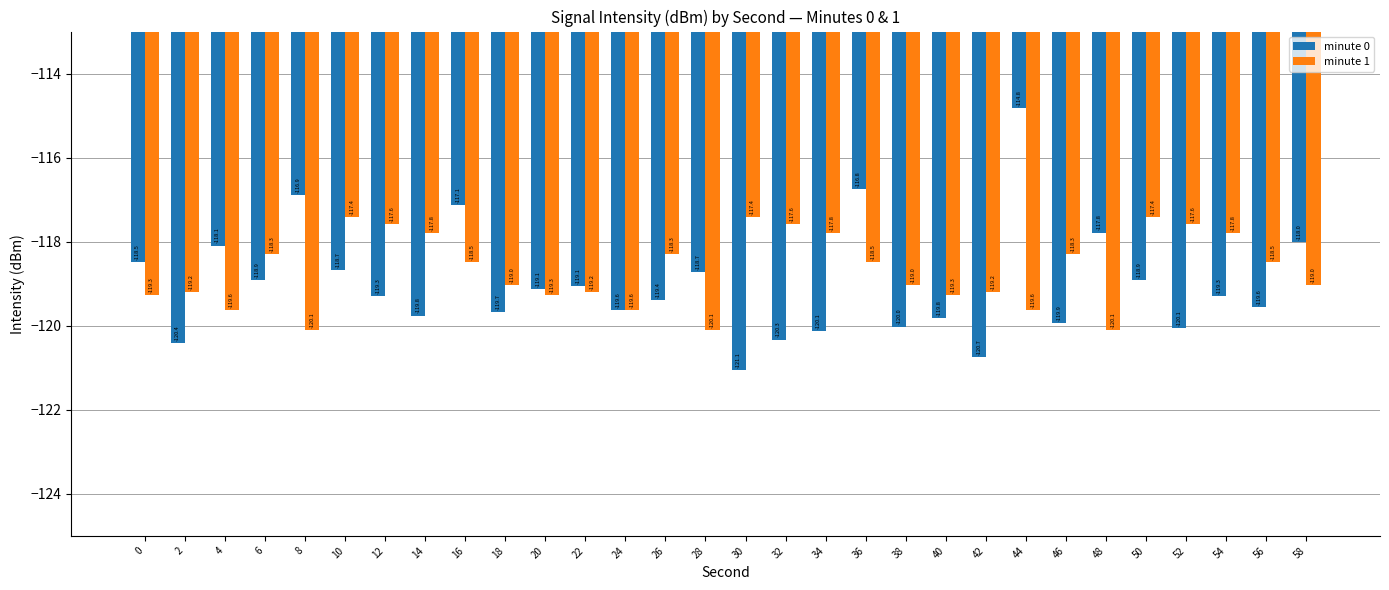

What is the maximum value shown in the chart?

-114.8